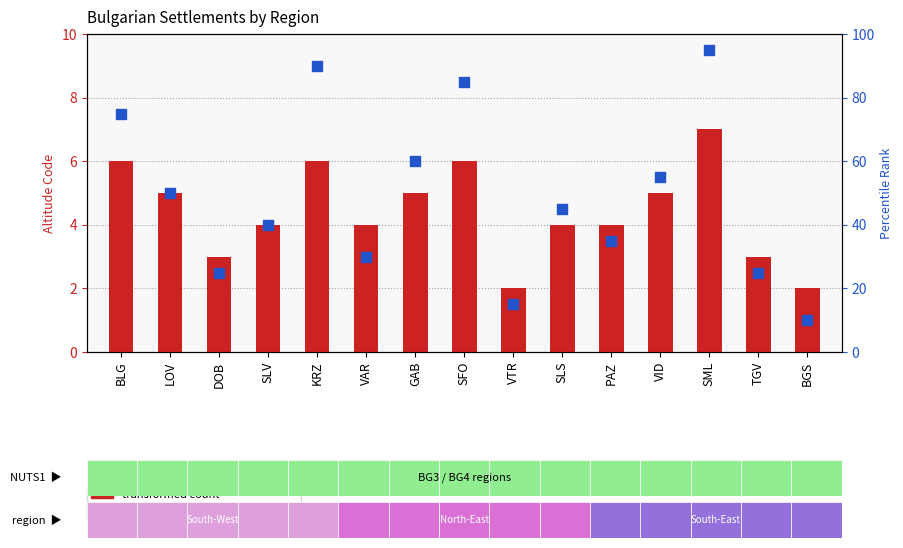

At which category is the sum across all series the highest?

SML